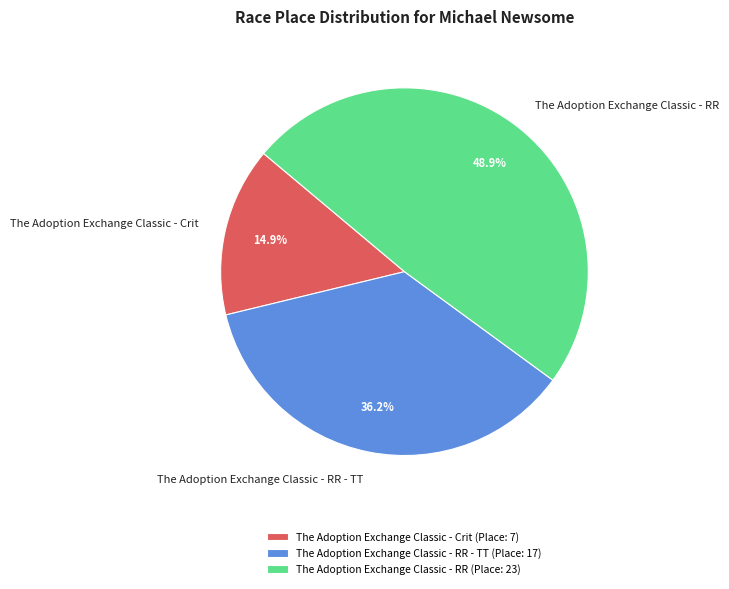

Rank the categories by value from lowest to highest.

The Adoption Exchange Classic - Crit, The Adoption Exchange Classic - RR - TT, The Adoption Exchange Classic - RR